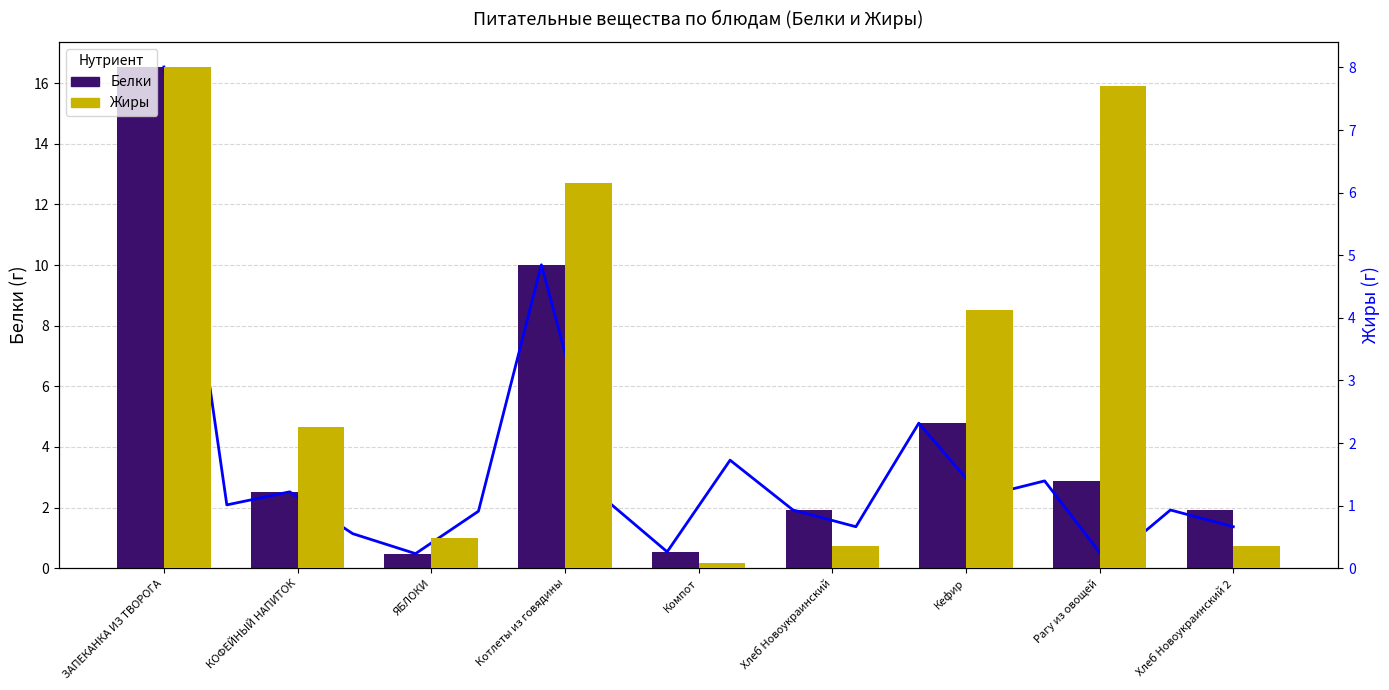

What is the sum of the Жиры values at ЗАПЕКАНКА ИЗ ТВОРОГА and Хлеб Новоукраинский 2?

8.4